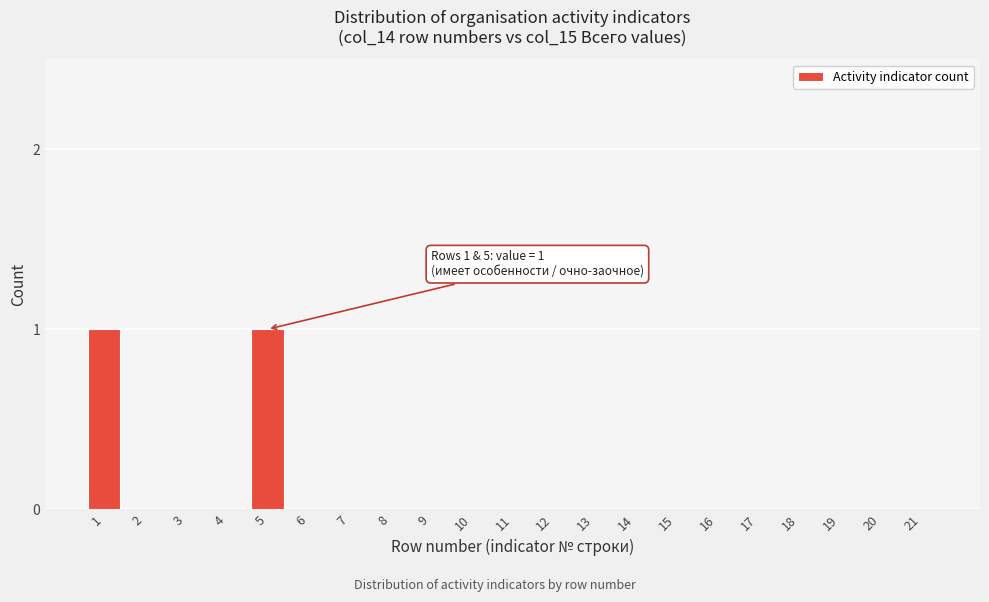

Reading right to left, extract all data points from this chart.

21=0	20=0	19=0	18=0	17=0	16=0	15=0	14=0	13=0	12=0	11=0	10=0	9=0	8=0	7=0	6=0	5=1	4=0	3=0	2=0	1=1